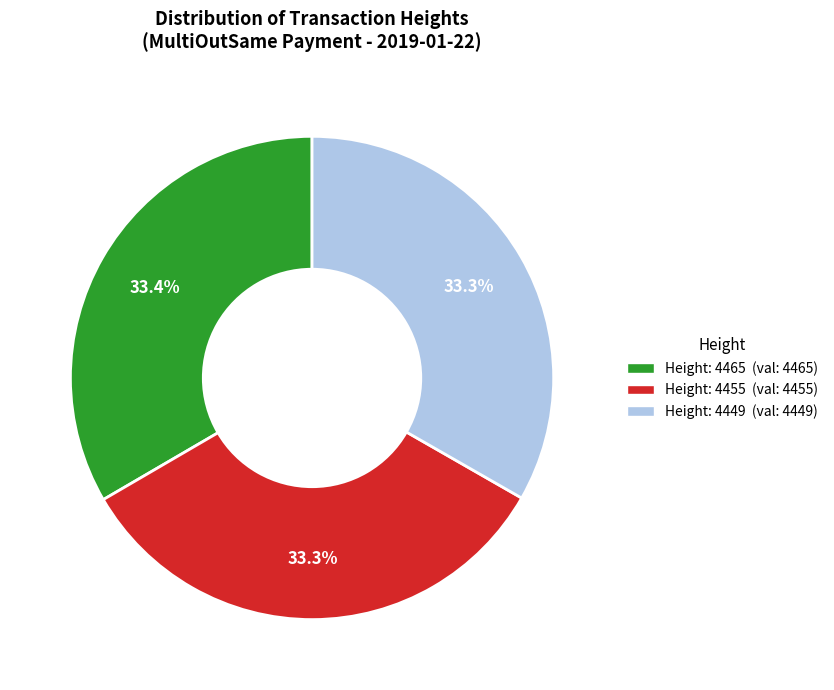

Is there a majority slice in this chart?

No